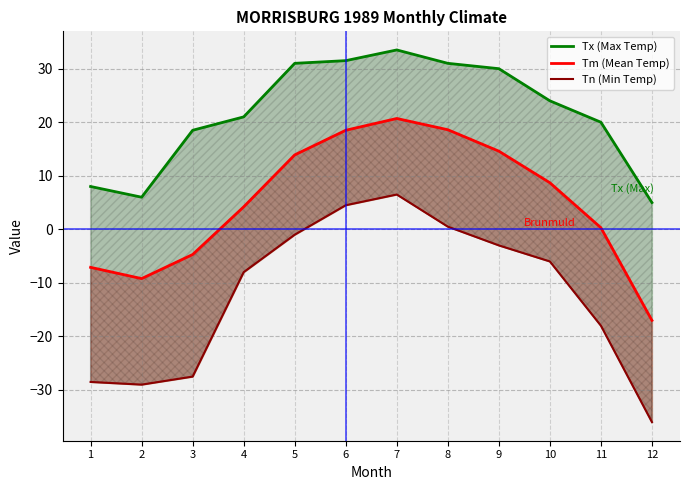

Which series changed the most between 2 and 6?

Tn (Min Temp)